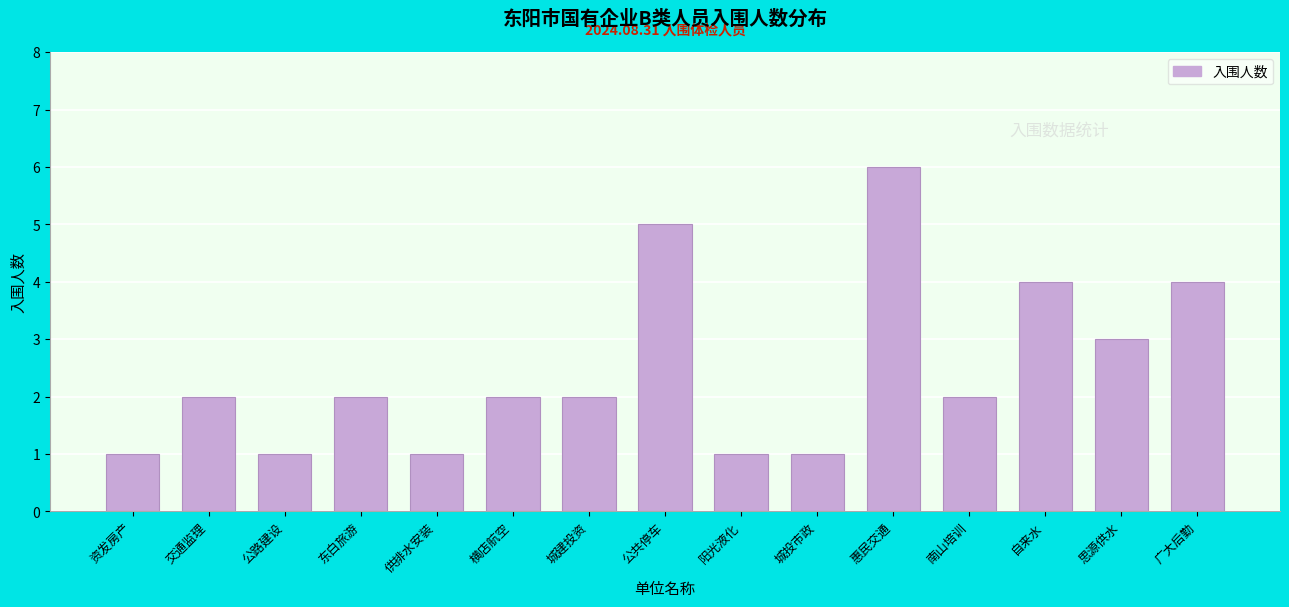

Reading right to left, list all the values displayed in this chart.

广大后勤=4	思源供水=3	自来水=4	南山培训=2	惠民交通=6	城投市政=1	阳光液化=1	公共停车=5	城建投资=2	横店航空=2	供排水安装=1	东白旅游=2	公路建设=1	交通监理=2	资发房产=1